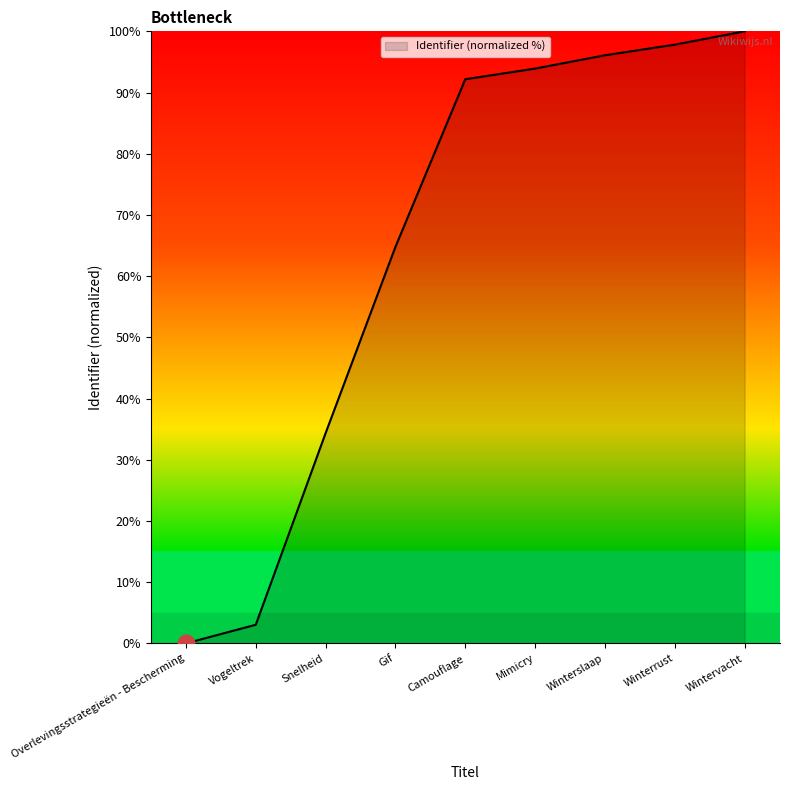

What is the change in value from Overlevingsstrategieën - Bescherming to Gif?

+64.8